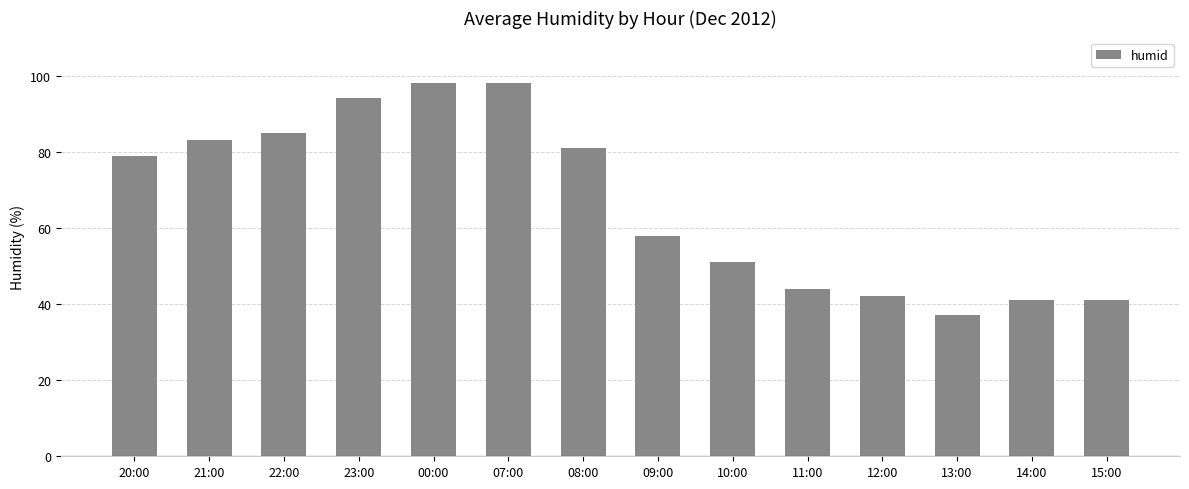

Reading right to left, what are all the values shown in this chart?

41	41	37	42	44	51	58	81	98	98	94	85	83	79